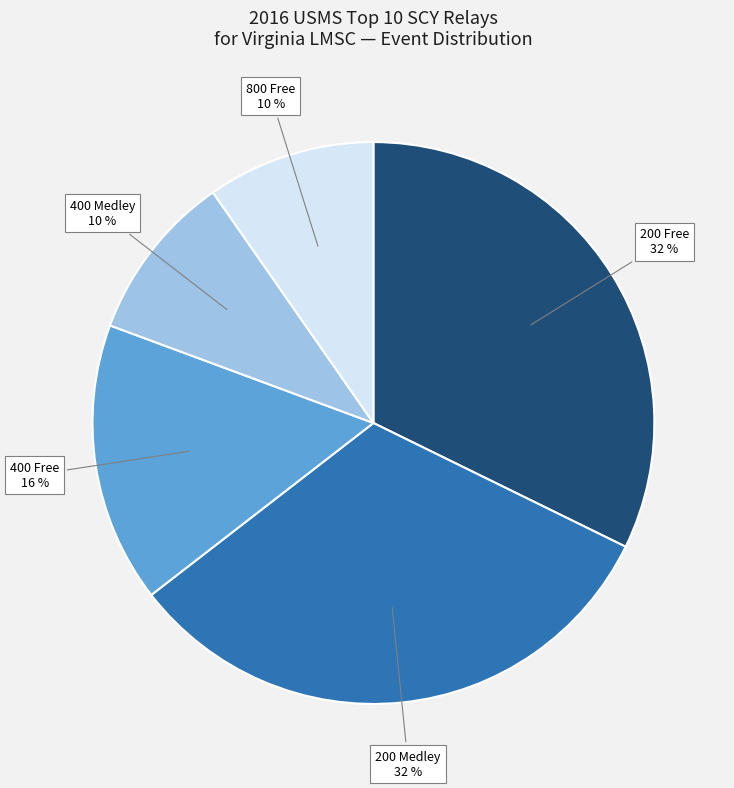

To the nearest percent, what is the average slice percentage?

20%